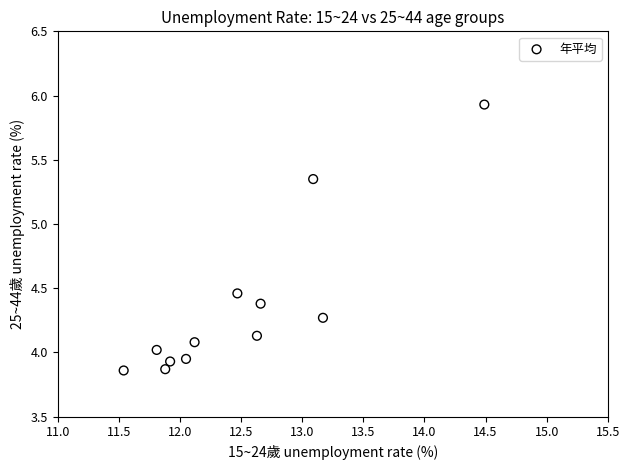

What is the average X value?

12.5